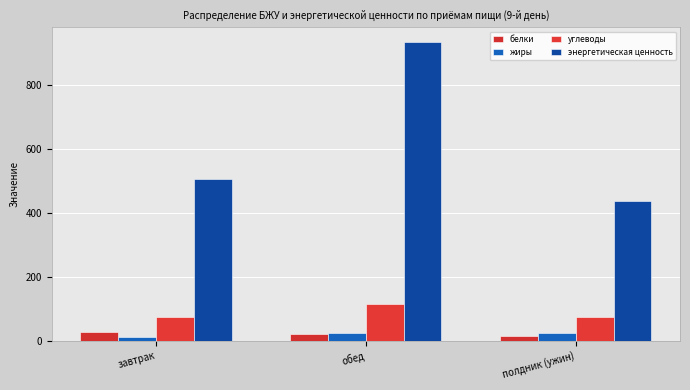

The value of энергетическая ценность at обед is 1362.5. True or false?

False